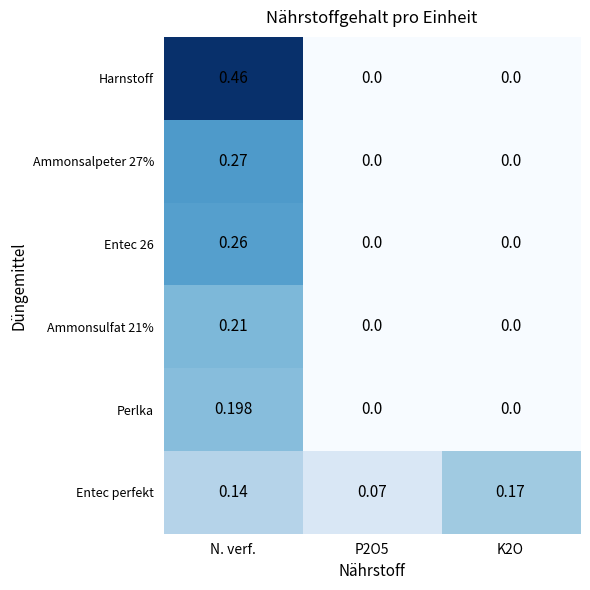

Which category has the highest value across all series?

N. verf.